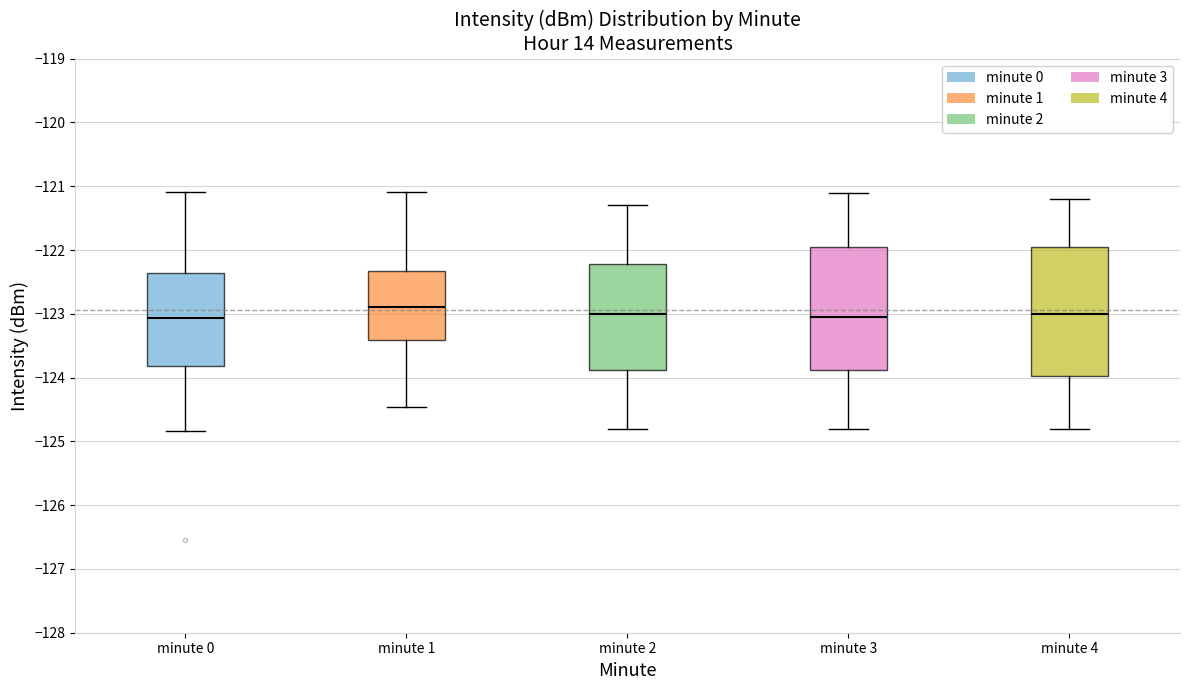

Where does the median line of the box for minute 4 sit on the y-axis? The values are not printed on the chart, so give them approximately, as read against the axis.

-123.0